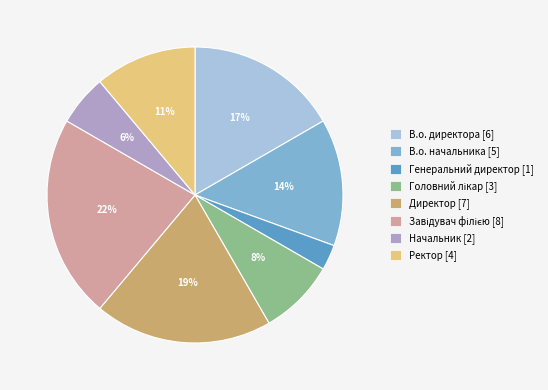

Count the number of slices in the pie.

8